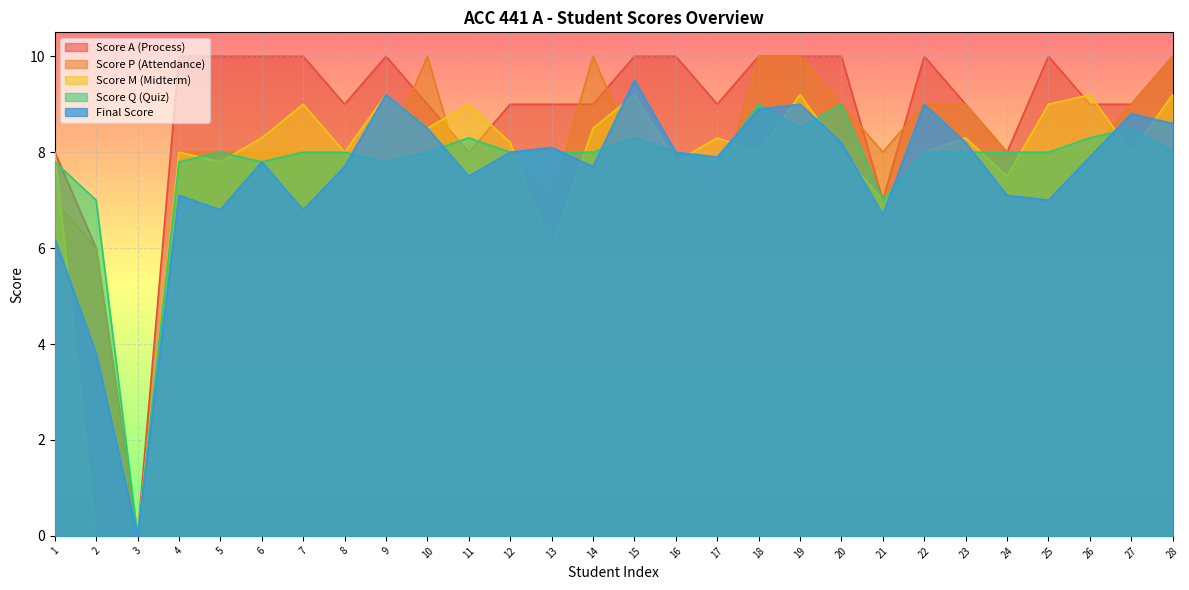

Which category has the highest value across all series?

4